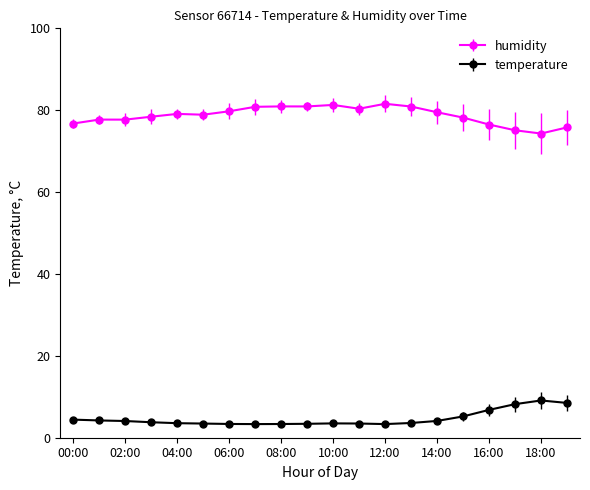

What is the value of the humidity point at the 1st from the left?

76.8